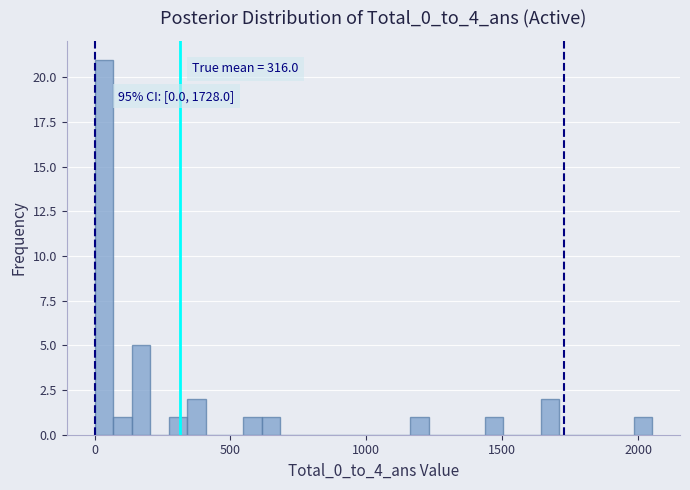

Around what value on the x-axis is the tallest bar? Give the approximate position of its centre, as read against the axis.

50